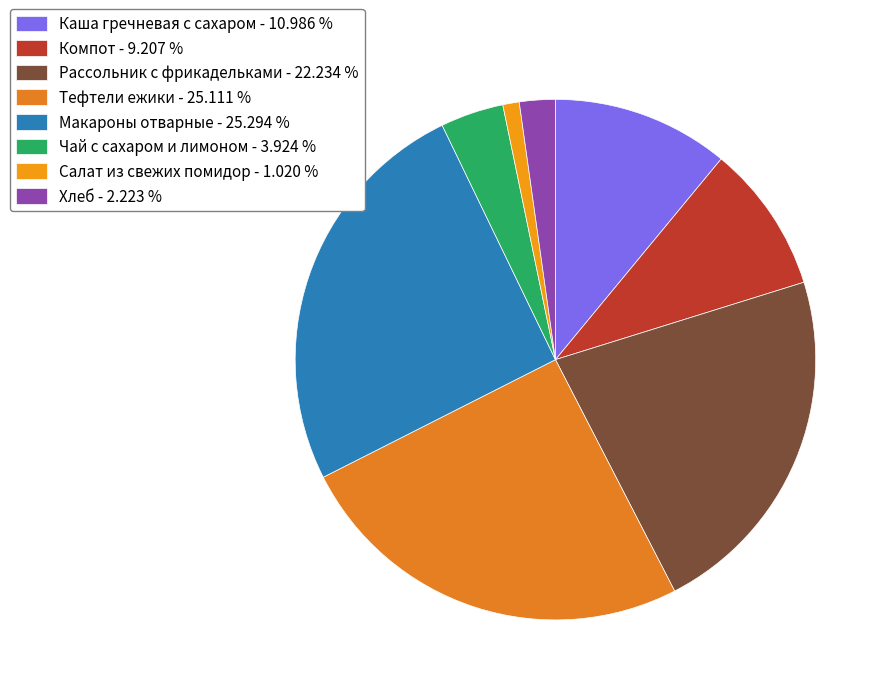

Is there a majority slice in this chart?

No